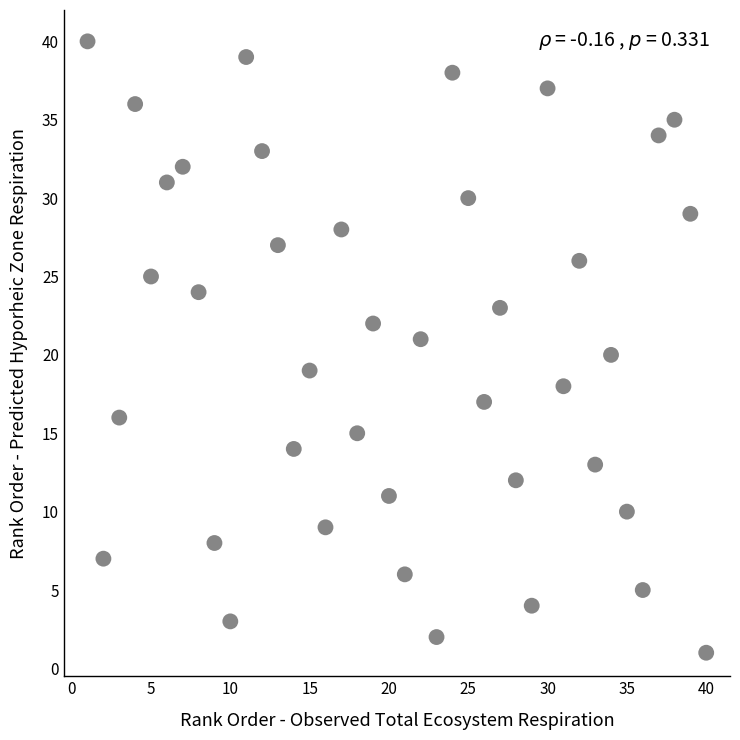

What is the range of Y values (max minus min)?

39